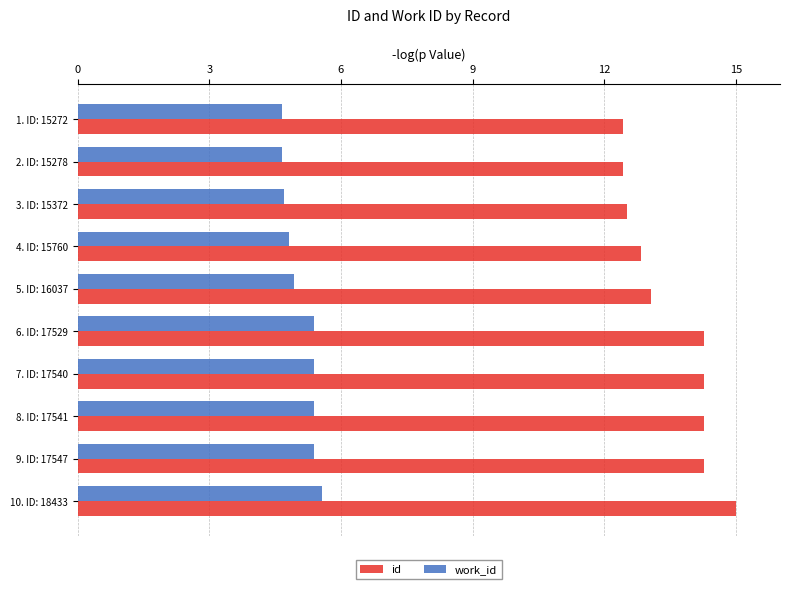

What is the minimum value shown in the chart?

4.7